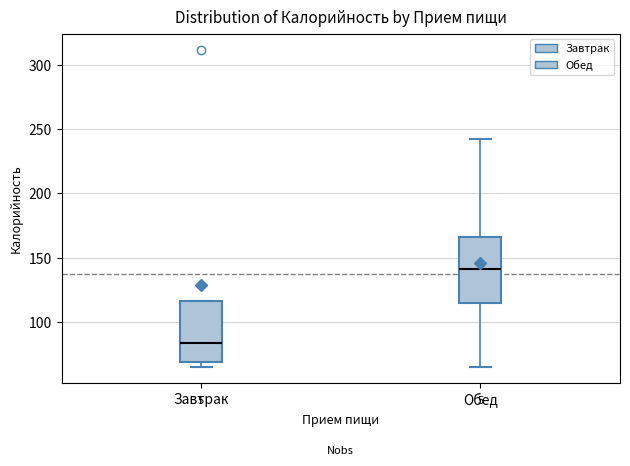

Where is the lower edge of the box for Завтрак on the y-axis? The values are not printed on the chart, so give them approximately, as read against the axis.

70